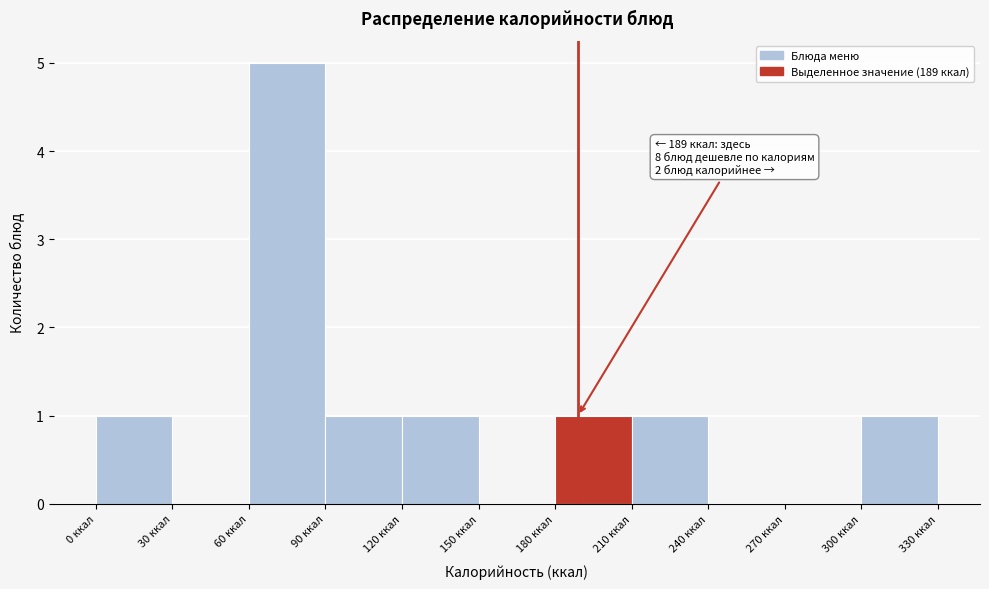

Which range on the x-axis has the tallest bar?

60 to 90